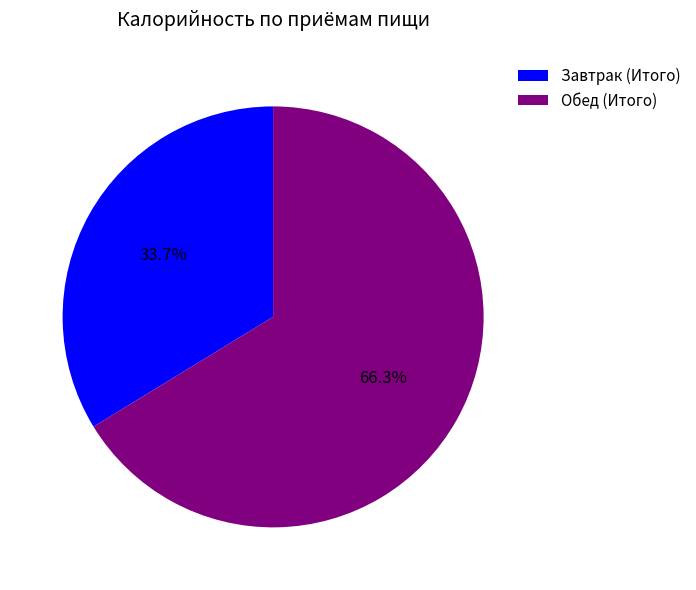

To the nearest percent, what is the difference between the largest and smallest slice percentages?

33%